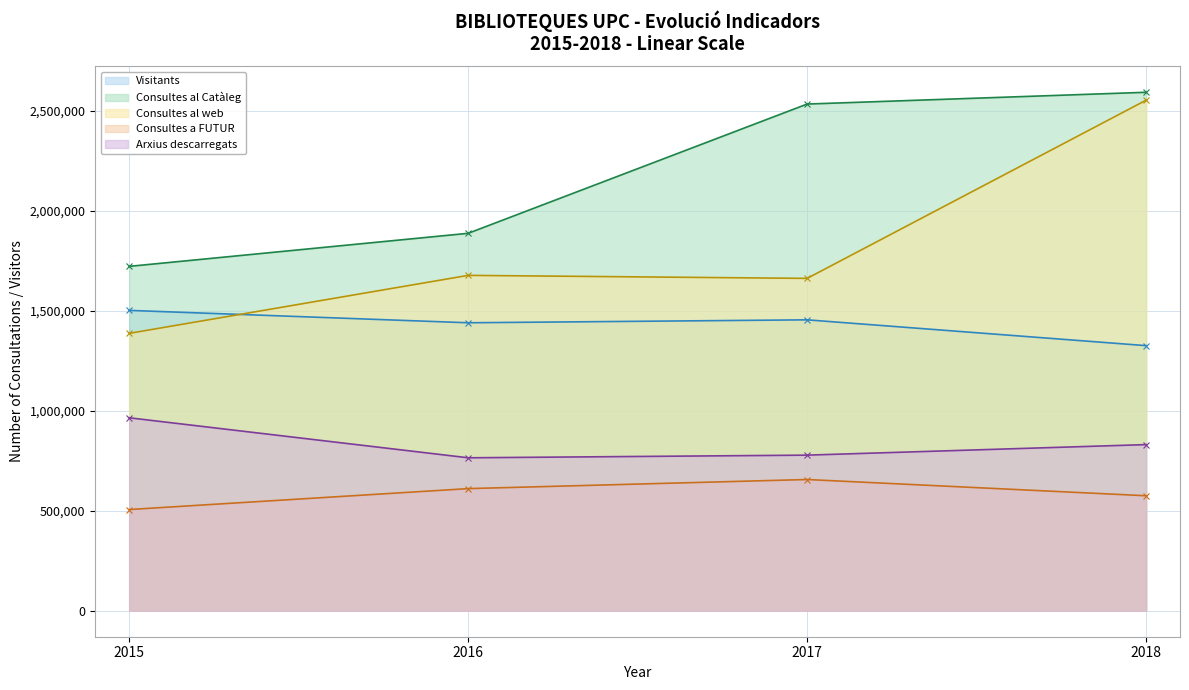

Where is Consultes al Catàleg nearest to the value 2156269?

2016